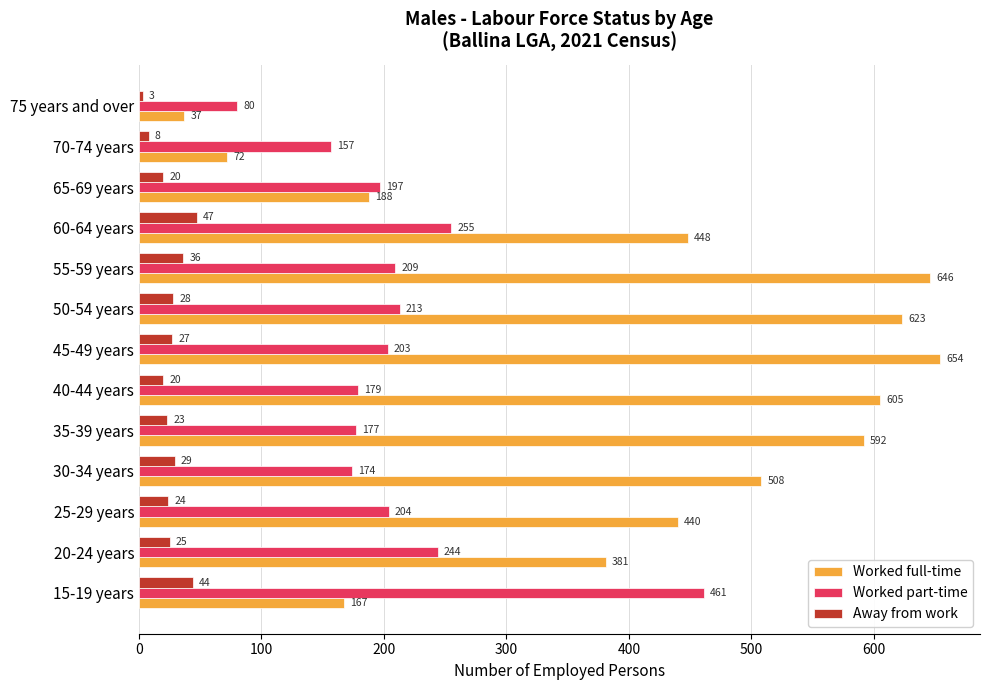

What is the approximate value of Away from work at 25-29 years, to the nearest 10?

20